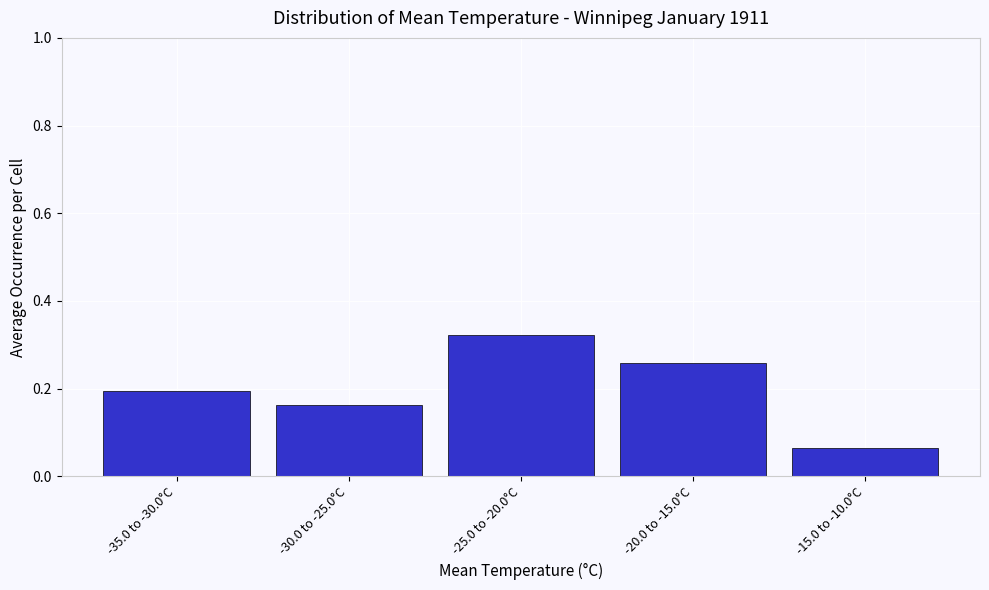

The chart shows a value of 0.2 at -35.0 to -30.0°C. True or false?

True